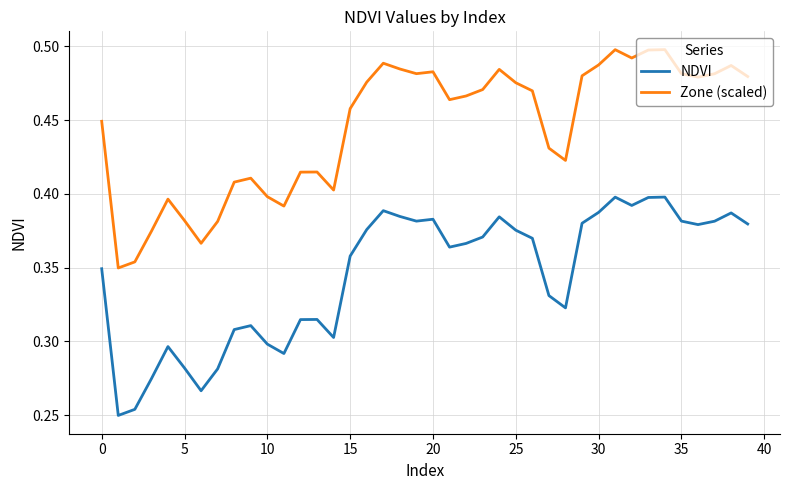

Rank the series by their average value, from highest to lowest.

Zone (scaled), NDVI